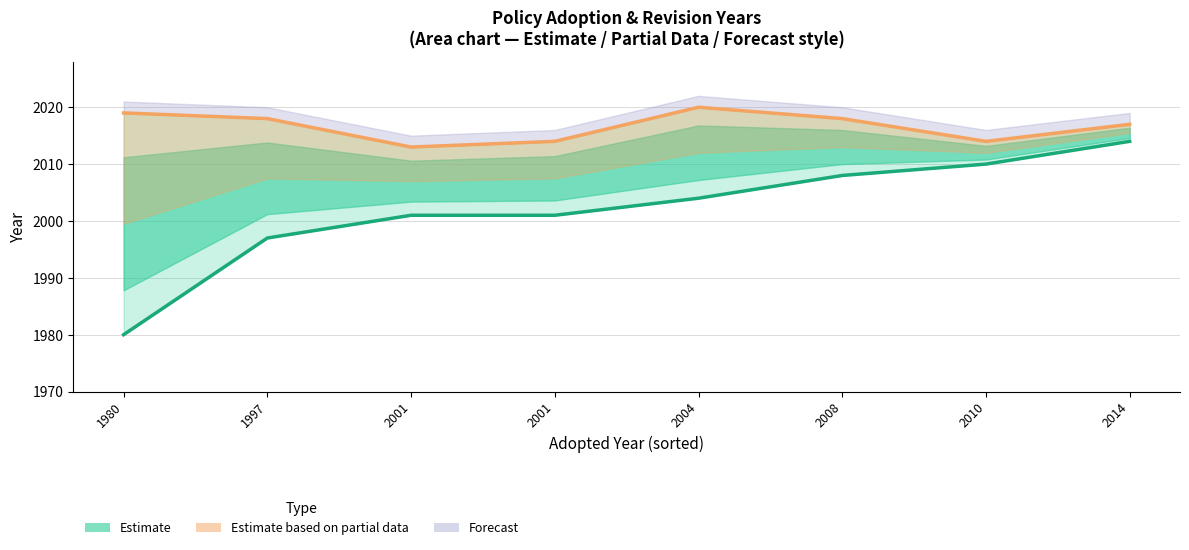

Reading right to left, transcribe all the data shown in this chart.

Adopted year: 2014=2014	2010=2010	2008=2008	2004=2004	2001=2001	2001=2001	1997=1997	1980=1980
Revised year: 2014=2017	2010=2014	2008=2018	2004=2020	2001=2014	2001=2013	1997=2018	1980=2019